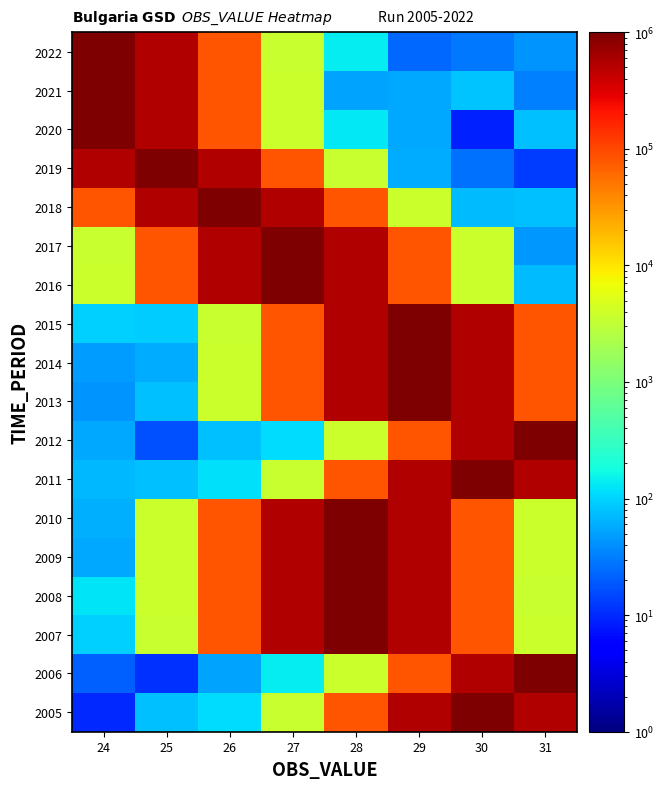

Reading left to right, extract all data points from this chart.

2005: 24=10	25=78	26=110	27=3650	28=82127	29=535347	30=1000009	31=535331
2006: 24=21	25=11	26=54	27=142	28=3679	29=82160	30=535333	31=1000078
2007: 24=96	25=3619	26=82168	27=535306	28=1000050	29=535298	30=82103	31=3698
2008: 24=123	25=3670	26=82124	27=535343	28=1000054	29=535305	30=82129	31=3629
2009: 24=55	25=3661	26=82172	27=535268	28=1000085	29=535343	30=82112	31=3669
2010: 24=62	25=3682	26=82154	27=535297	28=1000007	29=535358	30=82129	31=3695
2011: 24=69	25=79	26=121	27=3626	28=82121	29=535308	30=1000050	31=535266
2012: 24=56	25=17	26=75	27=113	28=3698	29=82158	30=535298	31=1000096
2013: 24=42	25=78	26=3696	27=82121	28=535269	29=1000047	30=535340	31=82103
2014: 24=47	25=58	26=3674	27=82132	28=535294	29=1000023	30=535317	31=82151
2015: 24=95	25=89	26=3622	27=82167	28=535324	29=1000070	30=535271	31=82115
2016: 24=3683	25=82167	26=535305	27=1000080	28=535345	29=82123	30=3695	31=74
2017: 24=3630	25=82152	26=535325	27=1000014	28=535344	29=82104	30=3686	31=46
2018: 24=82163	25=535339	26=1000078	27=535327	28=82131	29=3676	30=73	31=79
2019: 24=535317	25=1000046	26=535312	27=82141	28=3610	29=59	30=26	31=13
2020: 24=1000044	25=535328	26=82149	27=3653	28=130	29=57	30=9	31=77
2021: 24=1000057	25=535324	26=82140	27=3661	28=54	29=57	30=80	31=32
2022: 24=1000060	25=535265	26=82119	27=3650	28=143	29=23	30=29	31=42